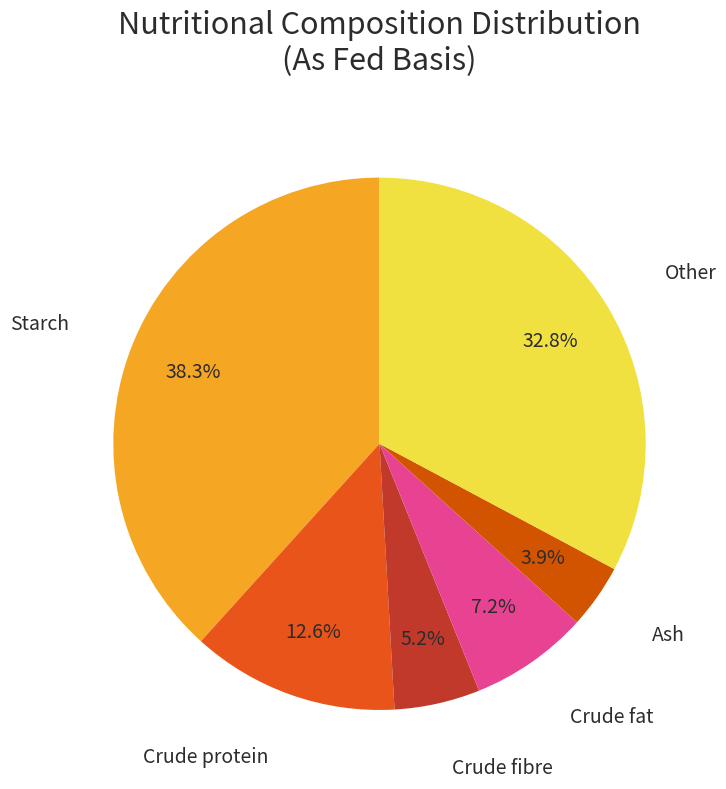

To the nearest percent, what is the average slice percentage?

17%